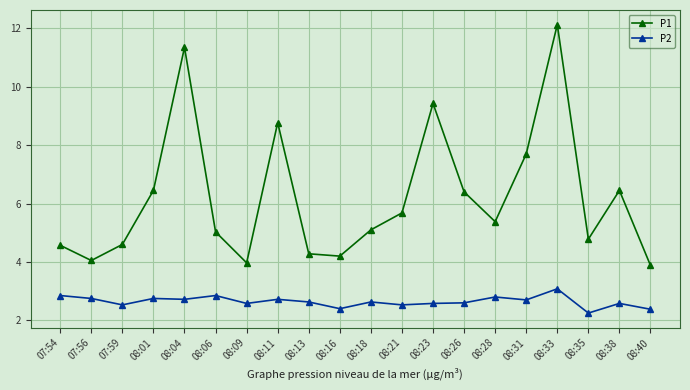

What is the sum of all P2 values?

52.9